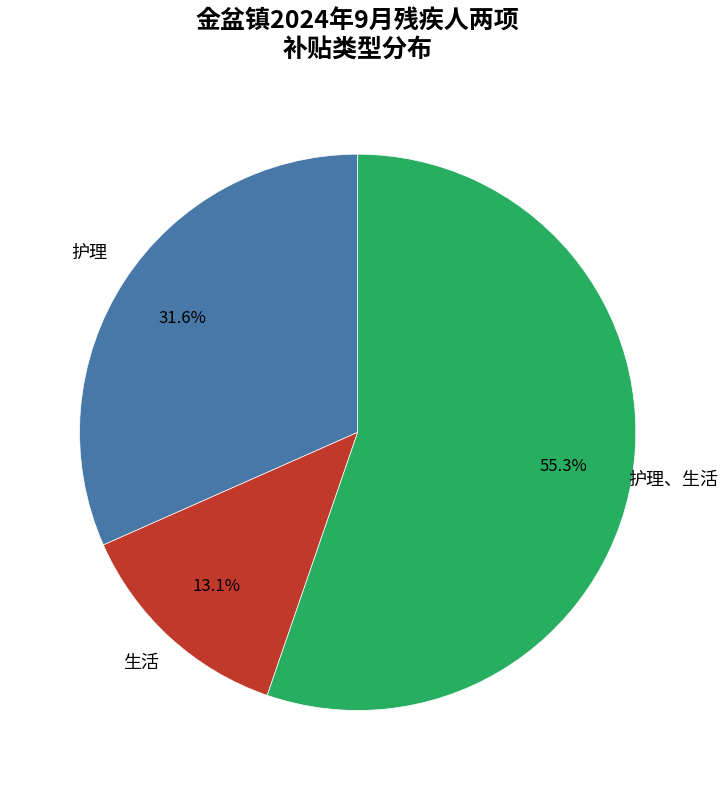

Is there any slice that represents more than half of the pie?

Yes